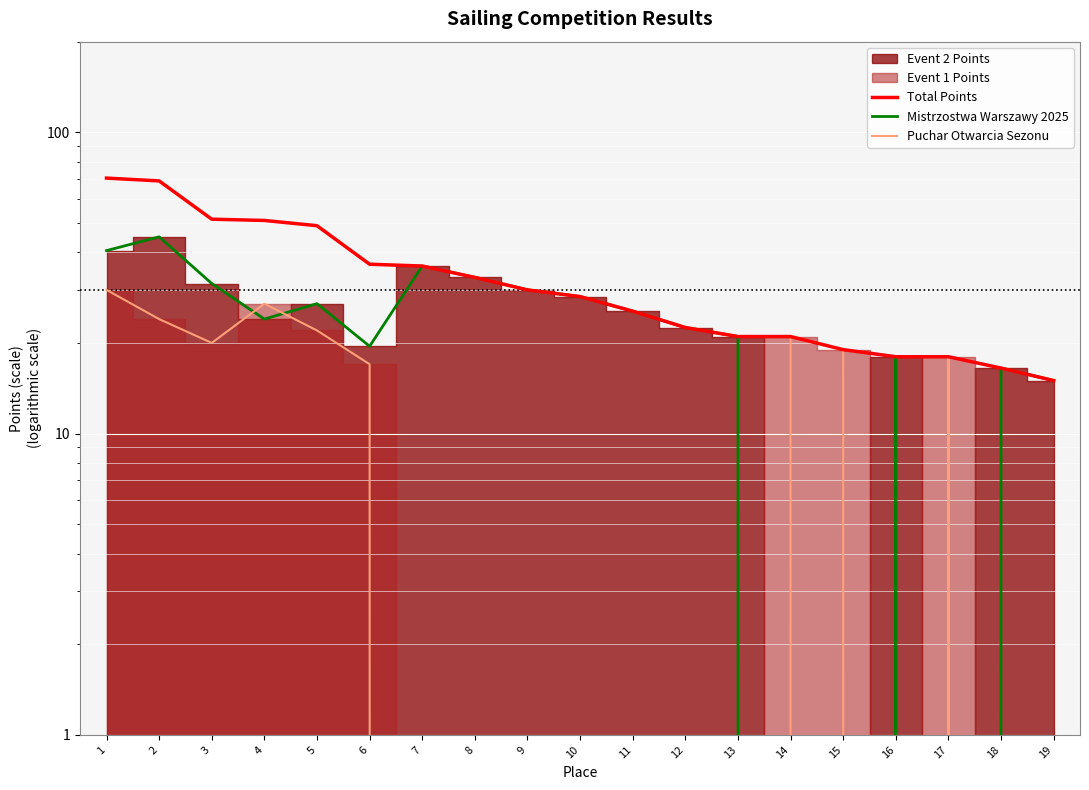

At which category does Mistrzostwa Warszawy 2025 reach its first local peak?

2